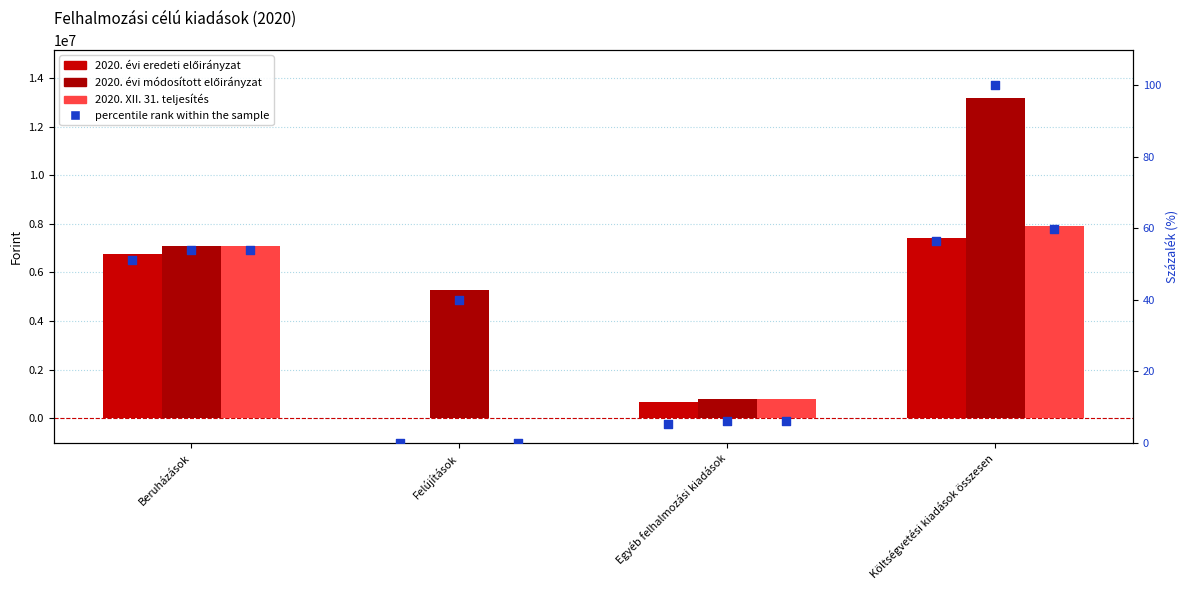

At which category is the sum across all series the highest?

Költségvetési kiadások összesen